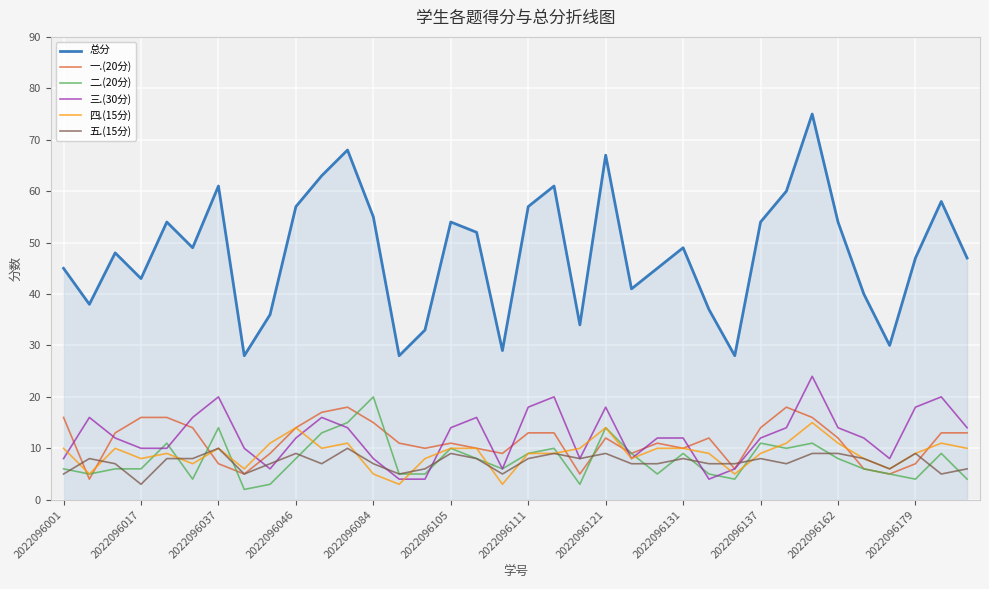

Which series has the widest spread of values?

总分